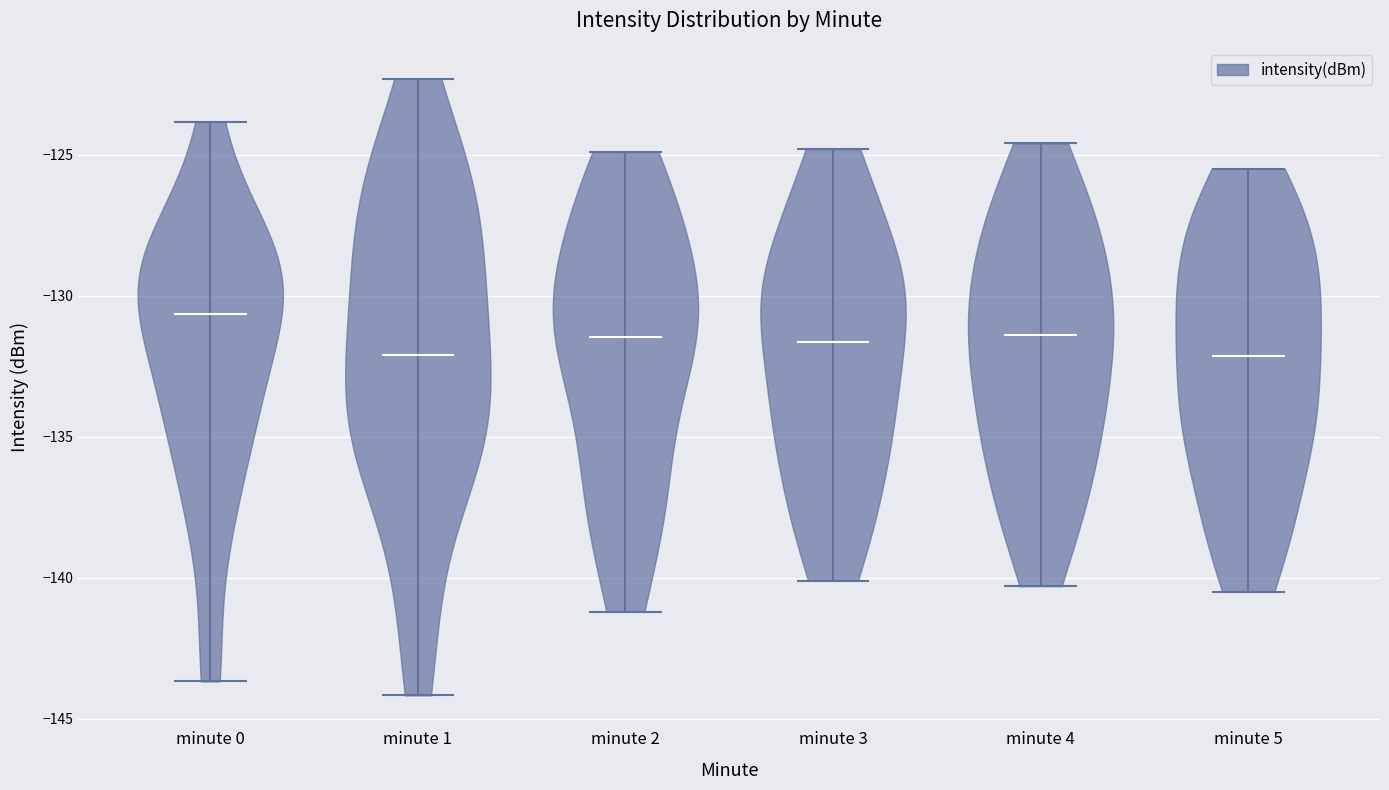

What is the lowest point the violin for minute 5 reaches on the y-axis? The values are not printed on the chart, so give them approximately, as read against the axis.

-140.5